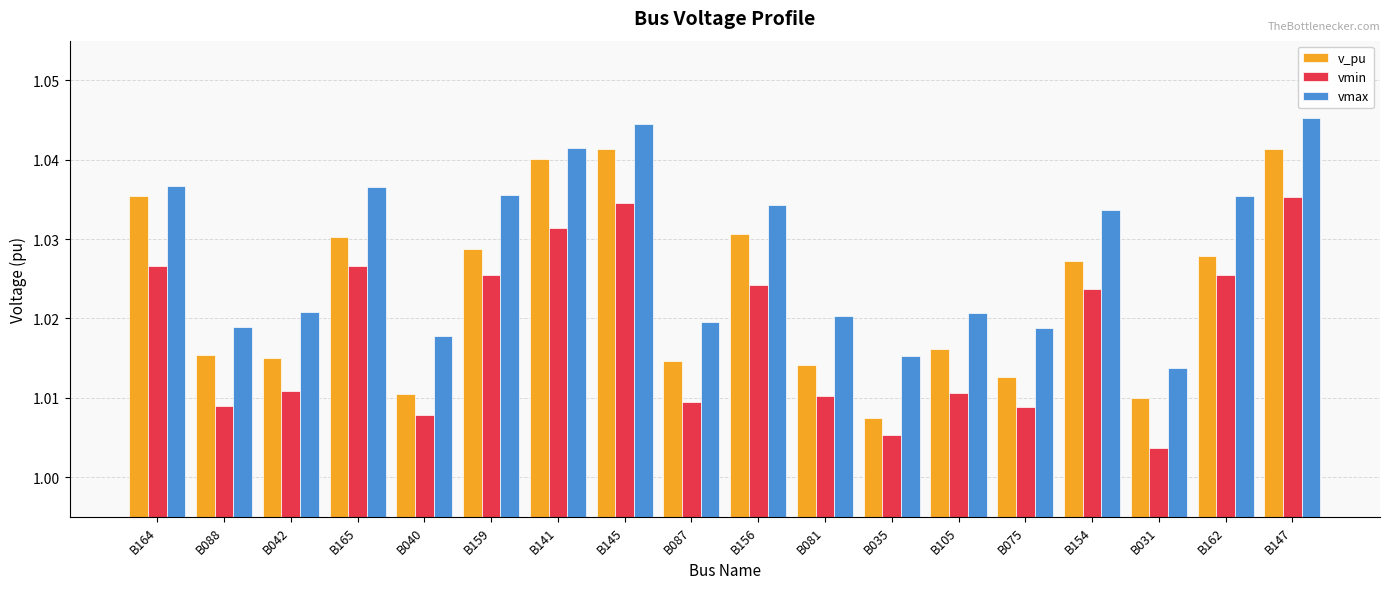

Count the vmin values in the range 1 to 2.

18